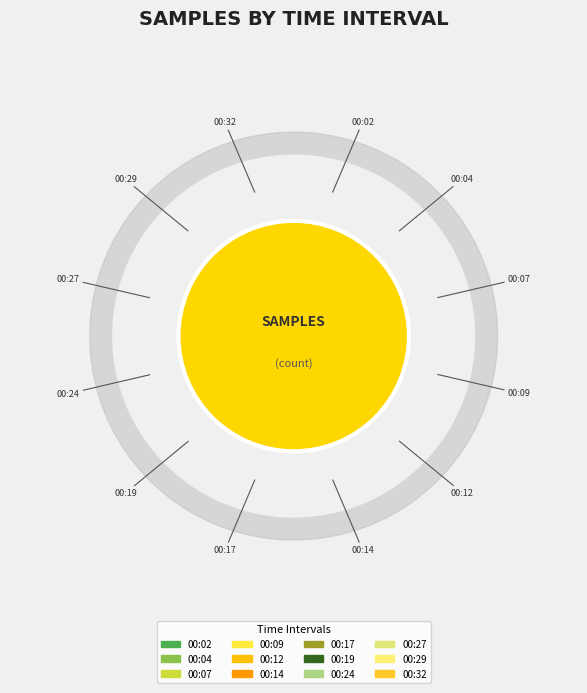

Combined, what portion of the pie is 00:24 and 00:09?

16.6%